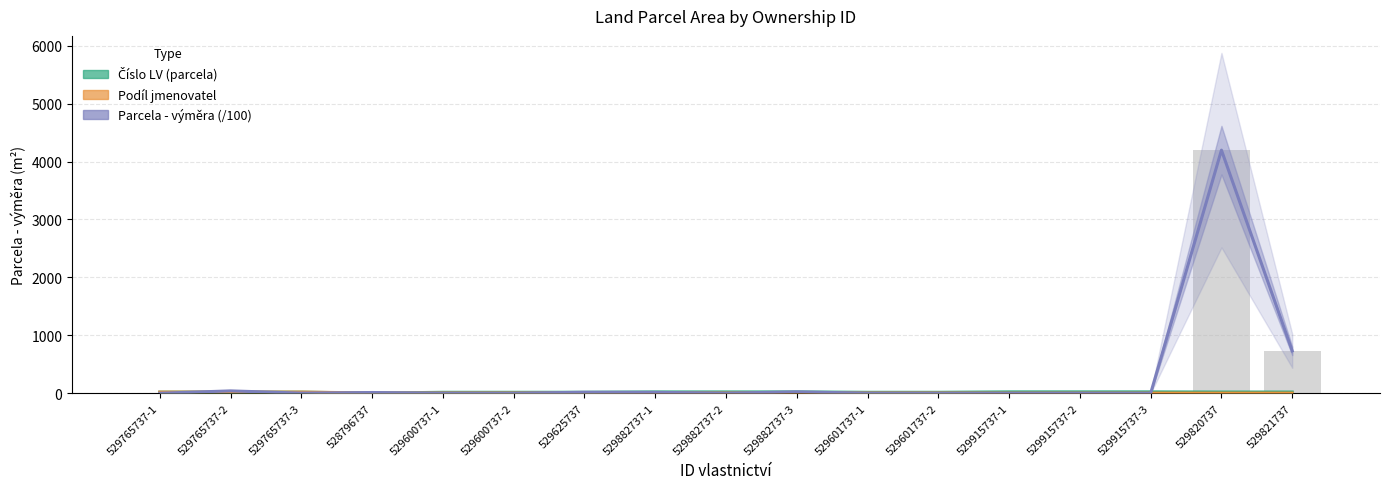

Where does the Podíl jmenovatel series first go above 5?

529765737-1